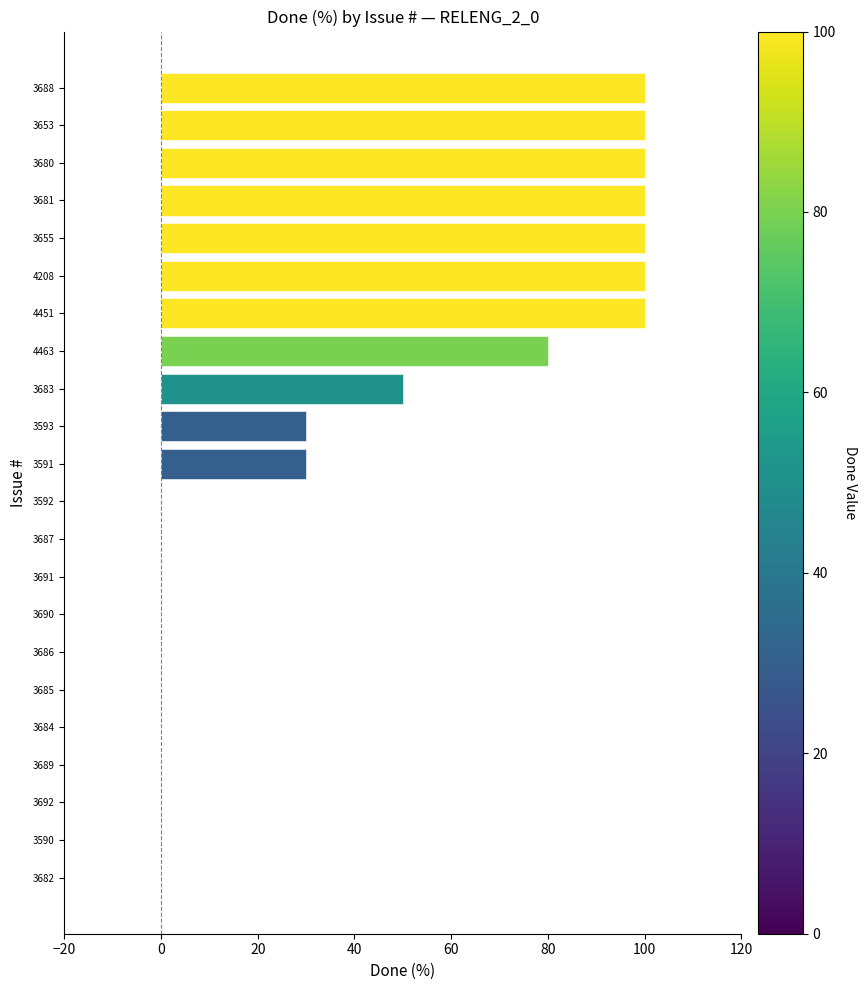

Reading top to bottom, transcribe all the data shown in this chart.

3688=100	3653=100	3680=100	3681=100	3655=100	4208=100	4451=100	4463=80	3683=50	3593=30	3591=30	3592=0	3687=0	3691=0	3690=0	3686=0	3685=0	3684=0	3689=0	3692=0	3590=0	3682=0